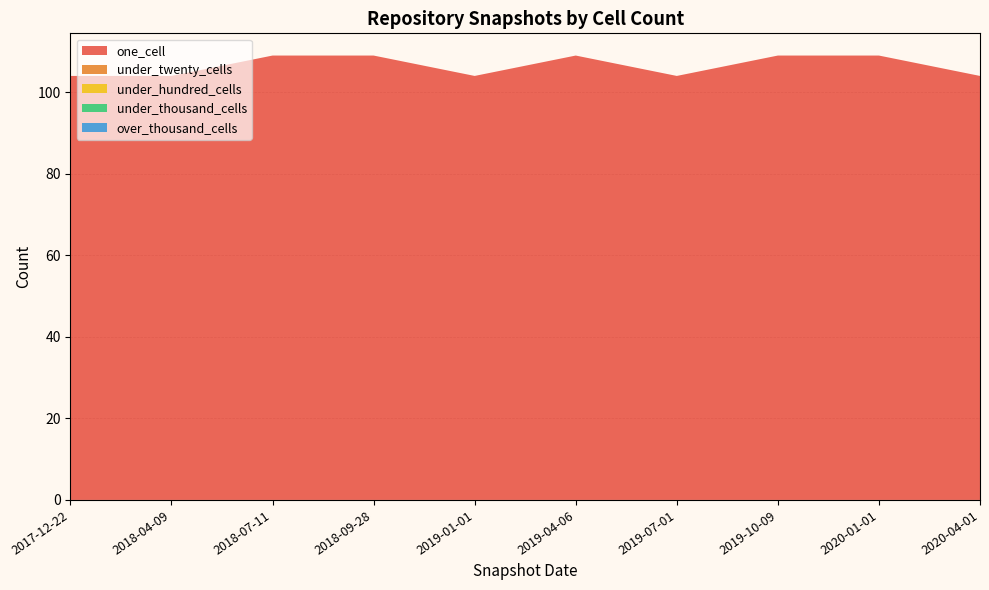

Reading left to right, transcribe all the data shown in this chart.

one_cell: 2017-12-22=104	2018-04-09=104	2018-07-11=109	2018-09-28=109	2019-01-01=104	2019-04-06=109	2019-07-01=104	2019-10-09=109	2020-01-01=109	2020-04-01=104
under_twenty_cells: 2017-12-22=0	2018-04-09=0	2018-07-11=0	2018-09-28=0	2019-01-01=0	2019-04-06=0	2019-07-01=0	2019-10-09=0	2020-01-01=0	2020-04-01=0
under_hundred_cells: 2017-12-22=0	2018-04-09=0	2018-07-11=0	2018-09-28=0	2019-01-01=0	2019-04-06=0	2019-07-01=0	2019-10-09=0	2020-01-01=0	2020-04-01=0
under_thousand_cells: 2017-12-22=0	2018-04-09=0	2018-07-11=0	2018-09-28=0	2019-01-01=0	2019-04-06=0	2019-07-01=0	2019-10-09=0	2020-01-01=0	2020-04-01=0
over_thousand_cells: 2017-12-22=0	2018-04-09=0	2018-07-11=0	2018-09-28=0	2019-01-01=0	2019-04-06=0	2019-07-01=0	2019-10-09=0	2020-01-01=0	2020-04-01=0